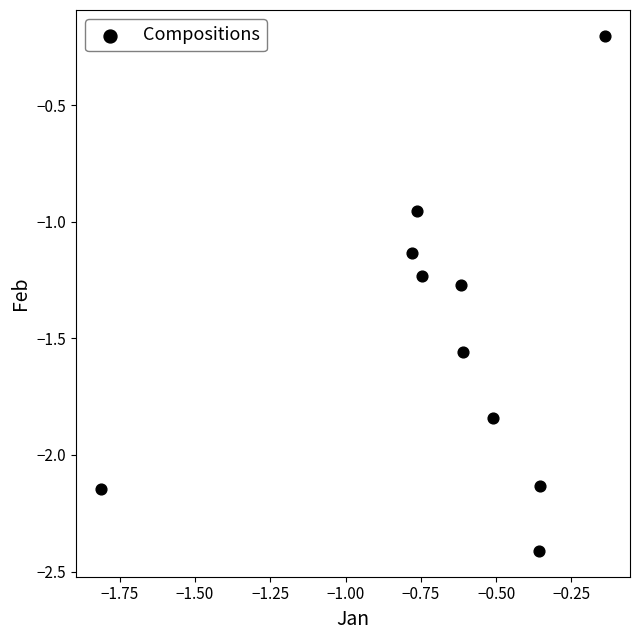

What is the average Y value?

-1.5